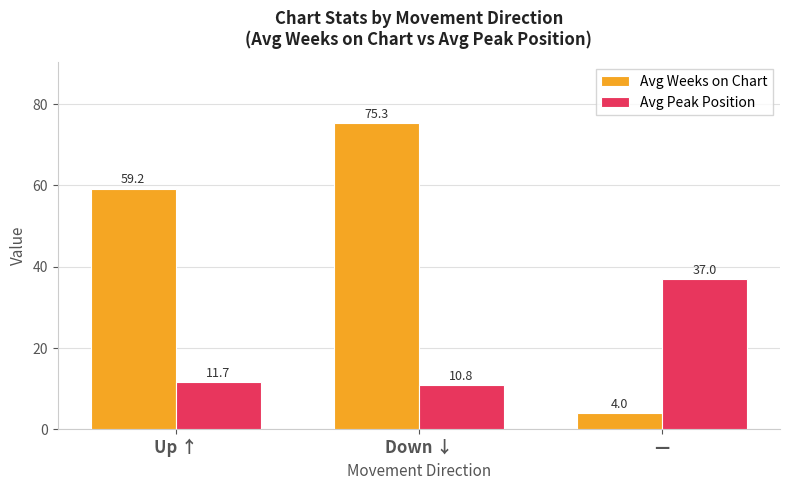

Which series has the largest range (max minus min)?

Avg Weeks on Chart